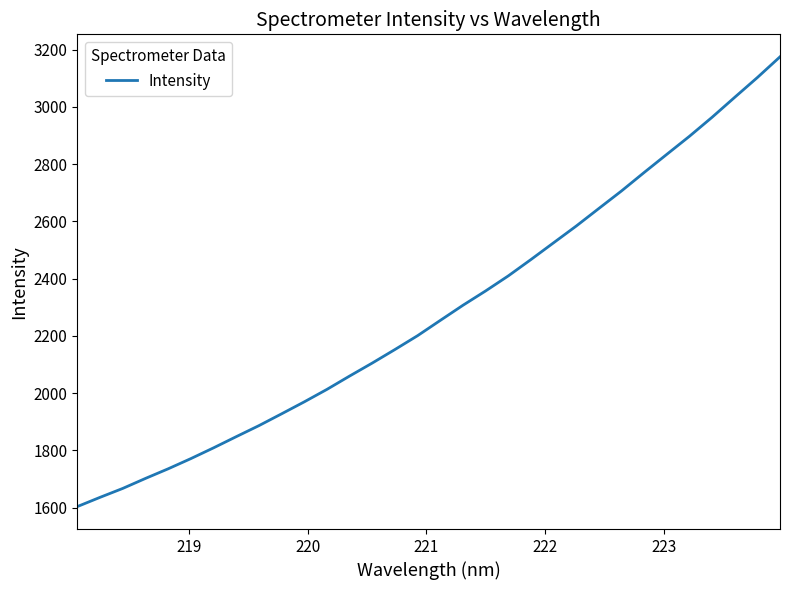

What is the maximum value shown in the chart?

3175.3